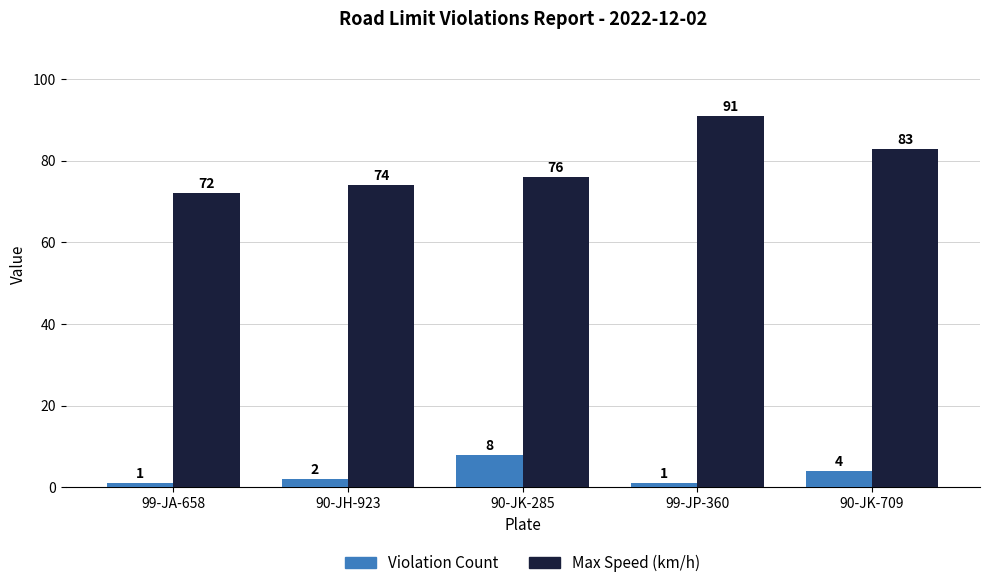

How many Violation Count values are between 1 and 4?

4